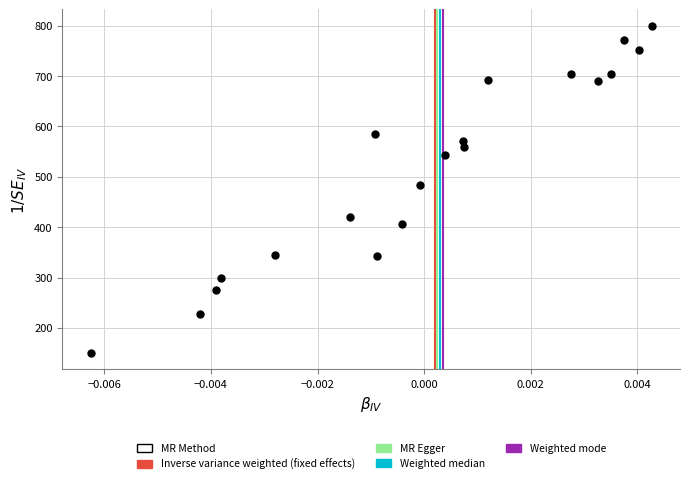

What Y value in the scatter plot is closest to 475?

484.1